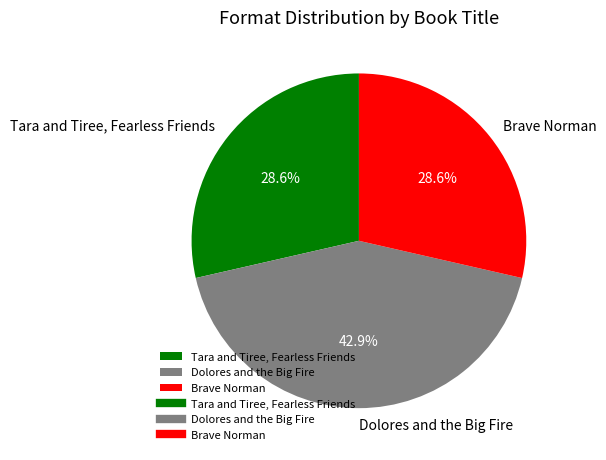

To the nearest percent, what percentage of the pie is Brave Norman?

29%